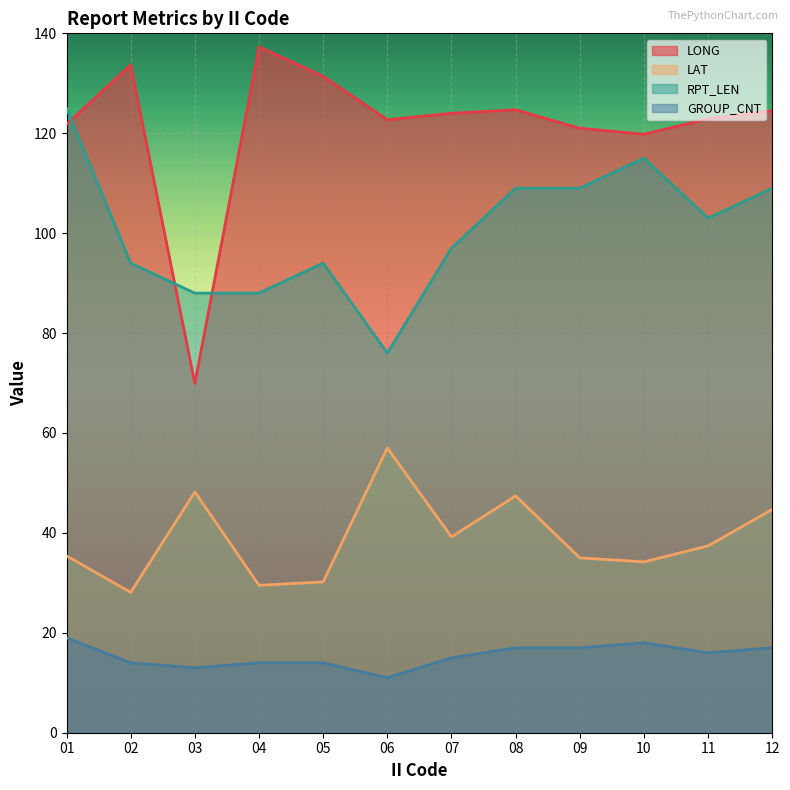

What is the difference between the maximum and minimum values in the RPT_LEN series?

49.0